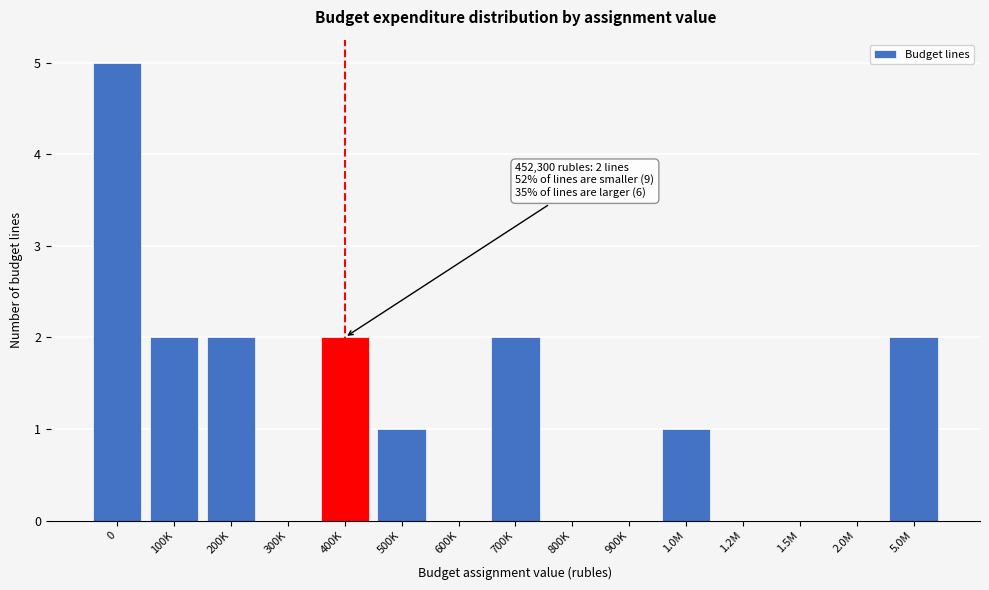

Reading left to right, extract all data points from this chart.

0=5	100K=2	200K=2	300K=0	400K=2	500K=1	600K=0	700K=2	800K=0	900K=0	1.0M=1	1.2M=0	1.5M=0	2.0M=0	5.0M=2